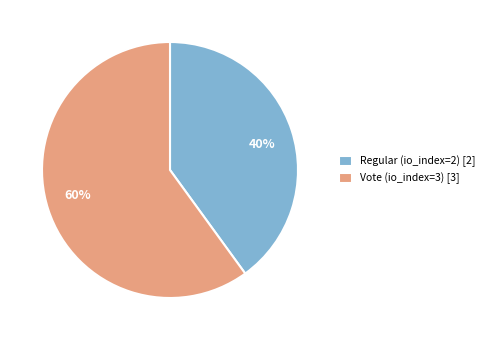

How many segments does this pie chart have?

2